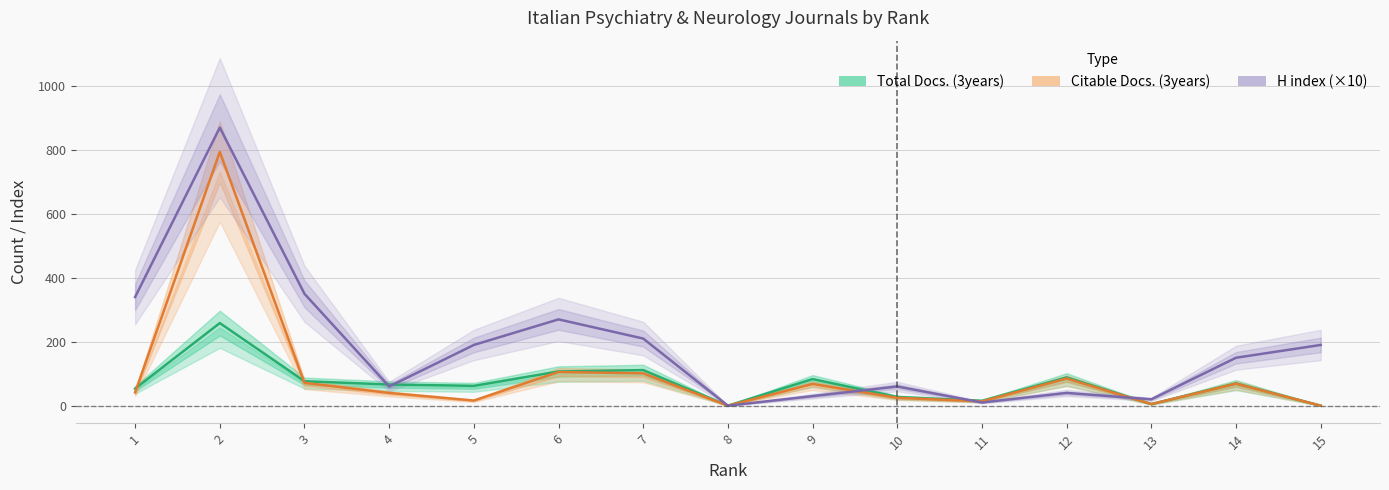

How many data points in Citable Docs. (3years) are above 41?

8